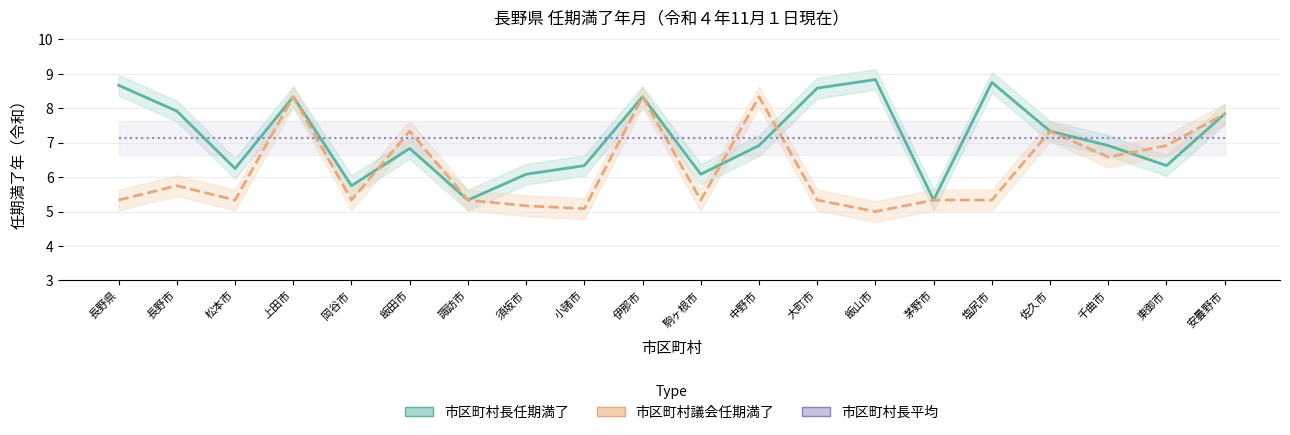

What is the sum of all 市区町村長平均 values?

142.8